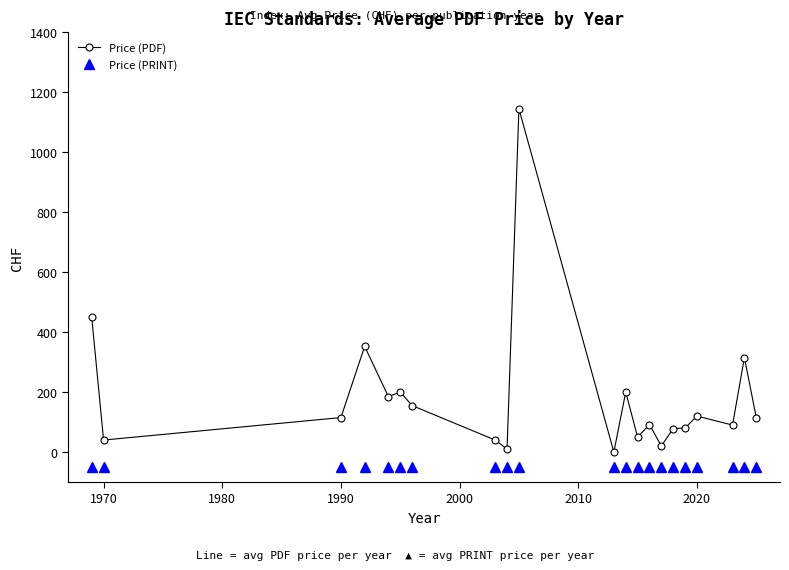

Which series has the largest total across all categories?

Price (PDF)